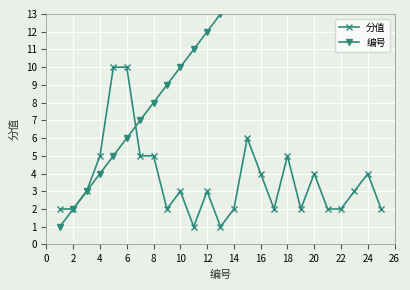

True or false: 分值 has more than 2 interior local peaks.

True